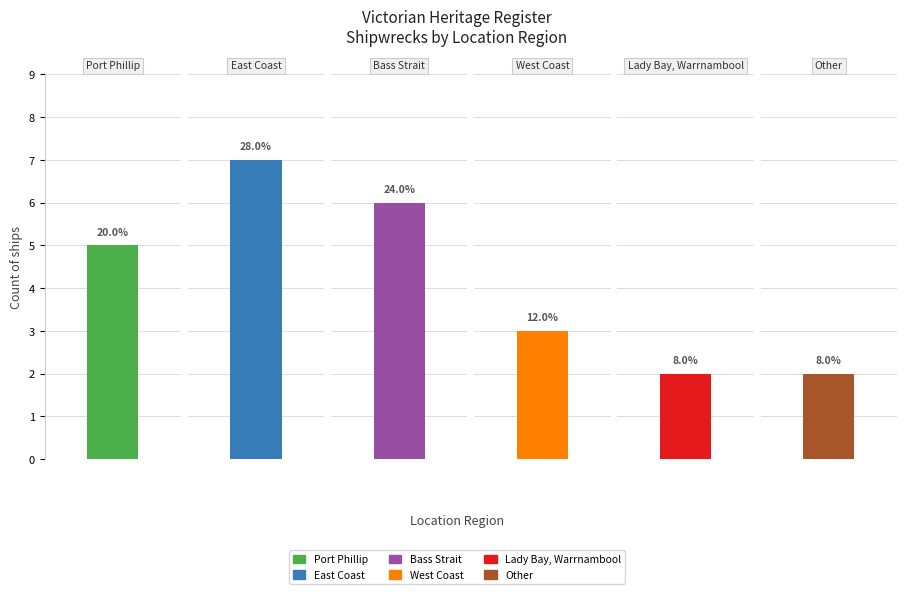

At which label is the value closest to 4?

Port Phillip